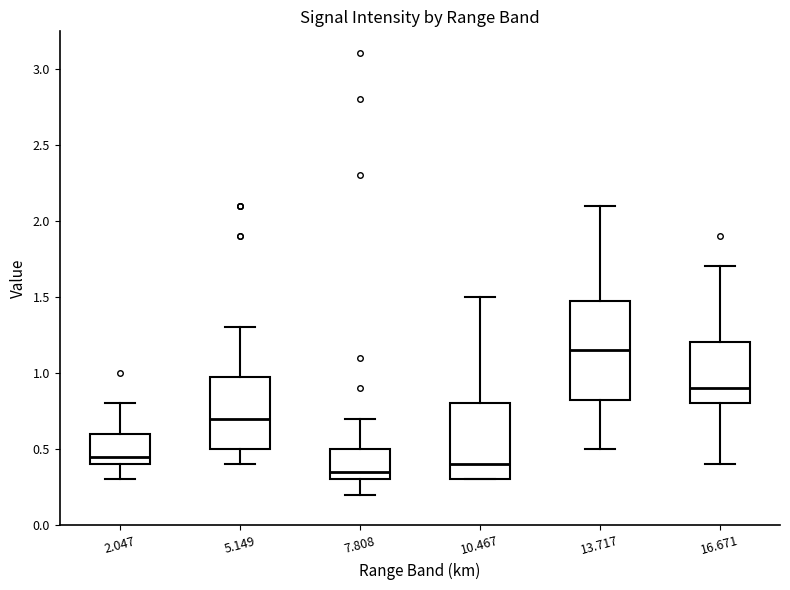

Reading left to right, read every box against the y-axis: the position of its median line, the range the box covers, and the ends of its whiskers. The values are not printed on the chart, so give them approximately, as read against the axis.

2.047: median 0.45, box 0.40 to 0.60, whiskers 0.30 to 0.80
5.149: median 0.70, box 0.50 to 1.00, whiskers 0.40 to 1.30
7.808: median 0.35, box 0.30 to 0.50, whiskers 0.20 to 0.70
10.467: median 0.40, box 0.30 to 0.80, whiskers 0.30 to 1.50
13.717: median 1.15, box 0.85 to 1.50, whiskers 0.50 to 2.10
16.671: median 0.90, box 0.80 to 1.20, whiskers 0.40 to 1.70